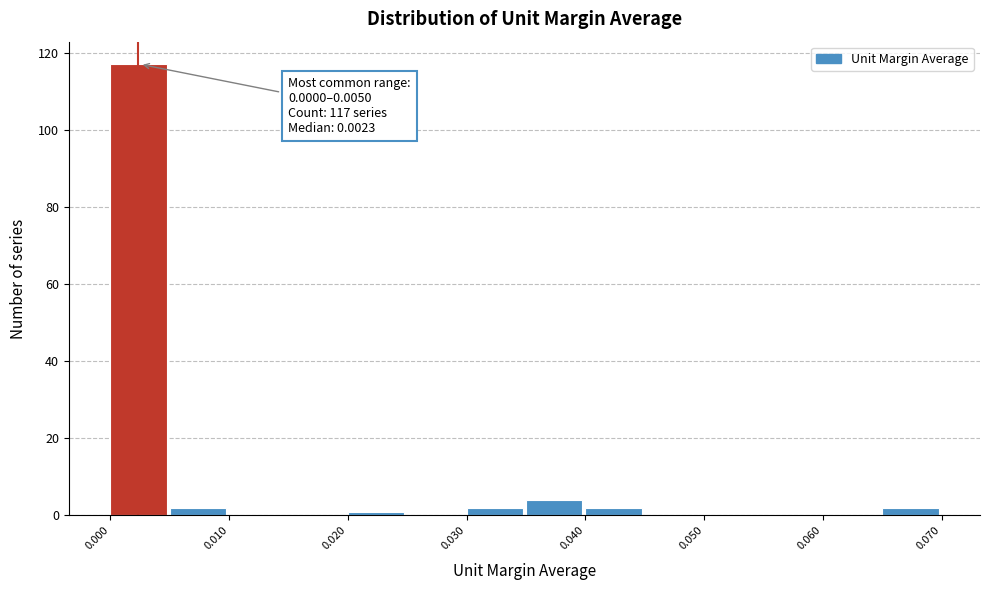

Over which range of the x-axis is the bar tallest?

0.000 to 0.005